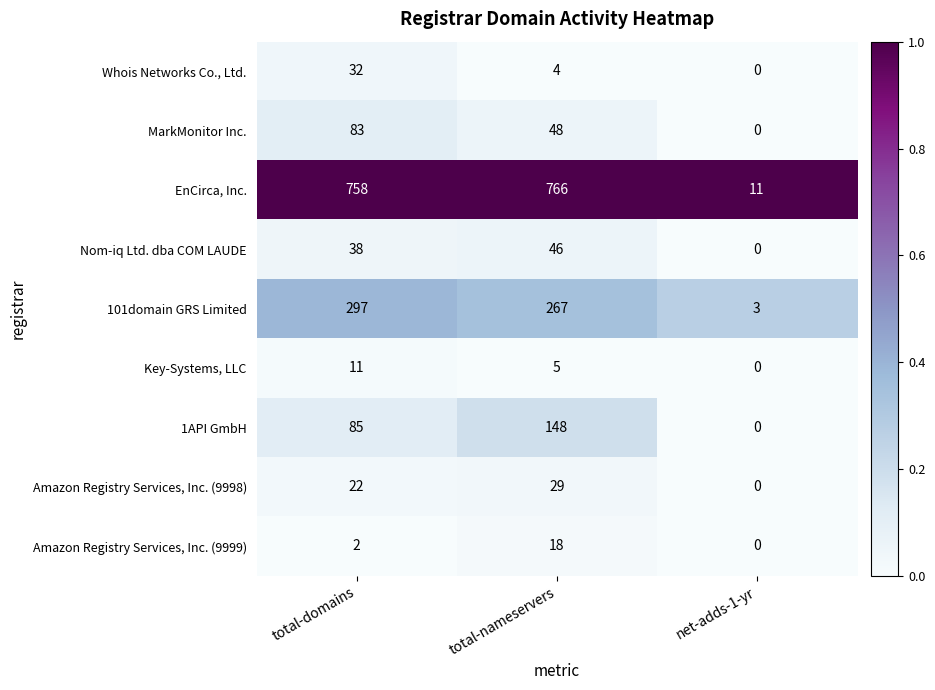

Which series has the largest range (max minus min)?

EnCirca, Inc.